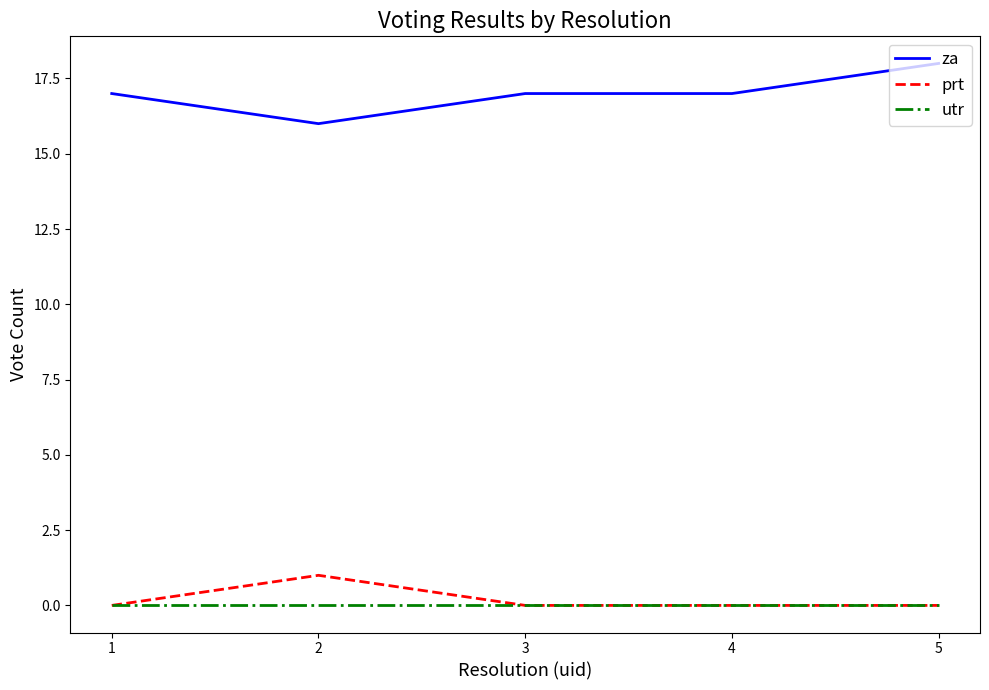

Is it true that za equals 18 at 5?

True